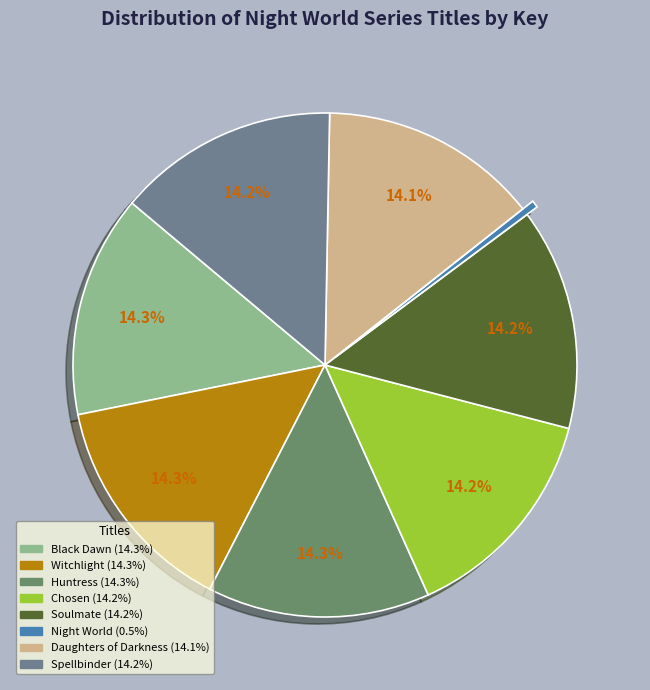

Combined, what portion of the pie is Night World and Witchlight?

14.7%